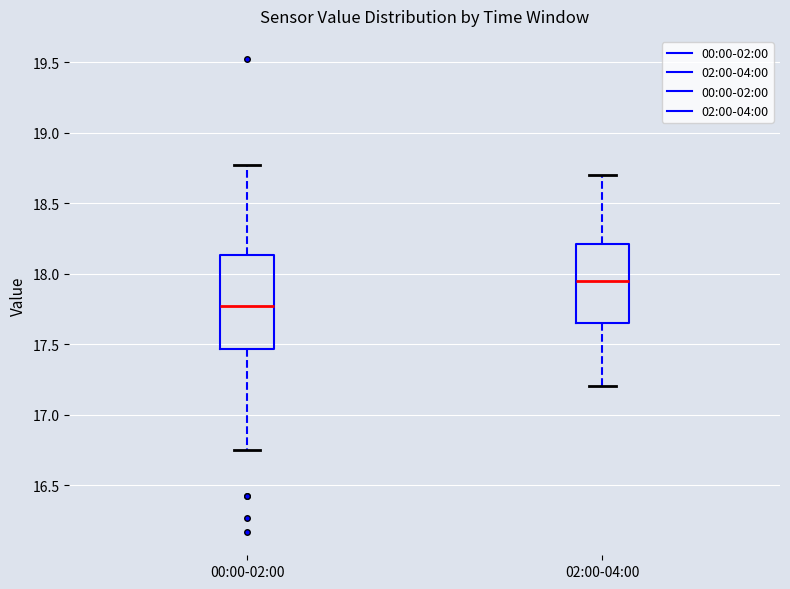

Reading left to right, read every box against the y-axis: the position of its median line, the range the box covers, and the ends of its whiskers. The values are not printed on the chart, so give them approximately, as read against the axis.

00:00-02:00: median 17.75, box 17.45 to 18.15, whiskers 16.75 to 18.75
02:00-04:00: median 17.95, box 17.65 to 18.20, whiskers 17.20 to 18.70